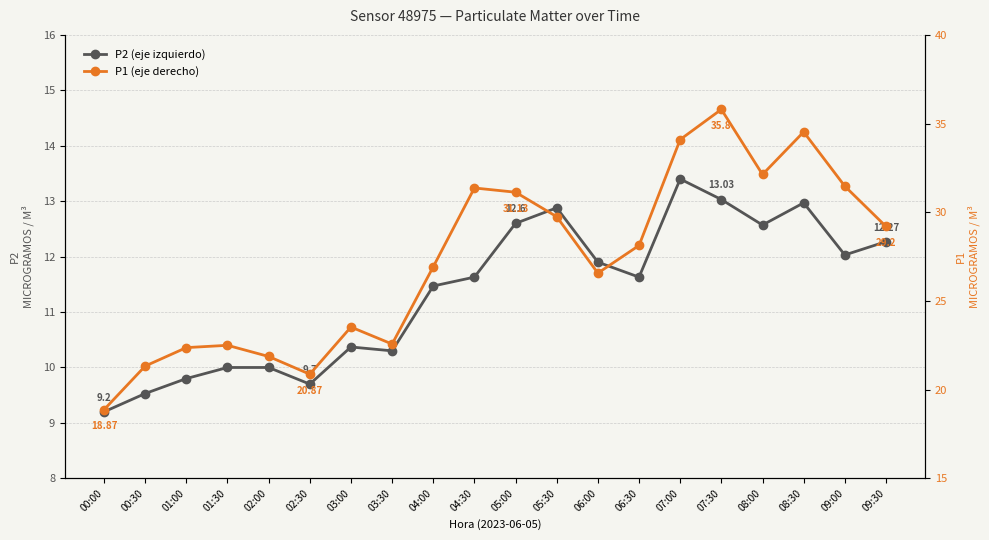

What is the label of the 7th point from the right?

06:30